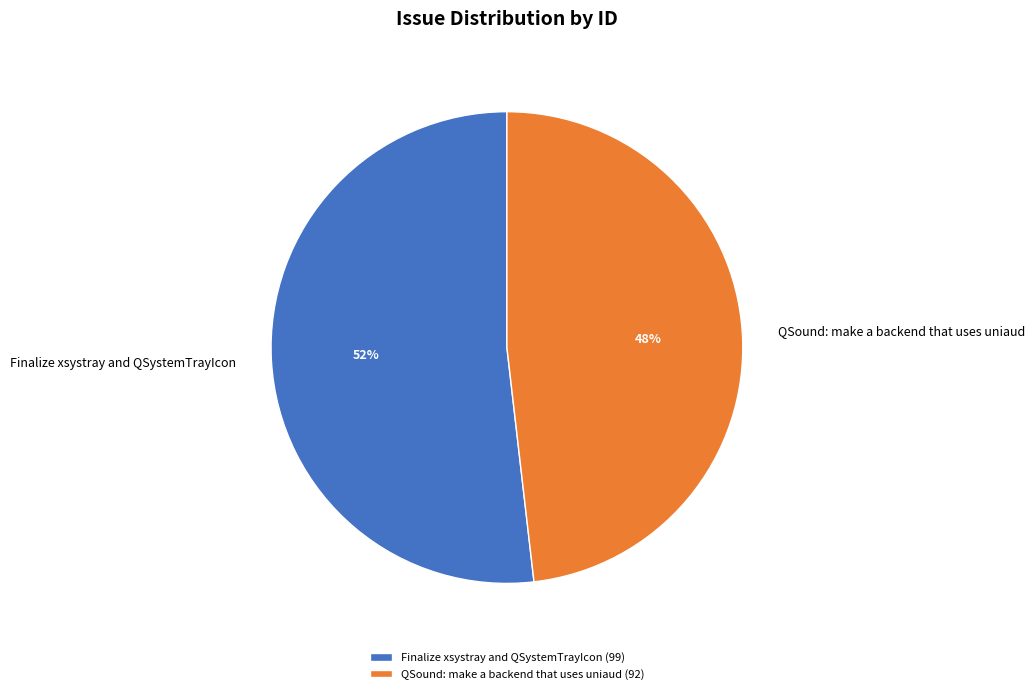

Is it true that Finalize xsystray and QSystemTrayIcon is 52% of the pie?

True